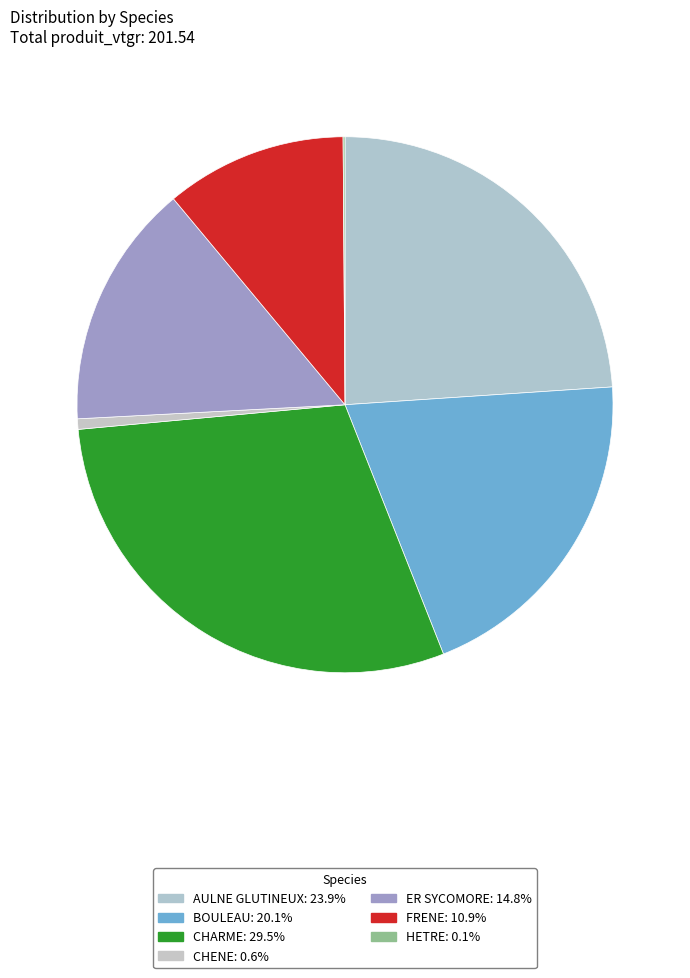

Which has a higher value, HETRE or AULNE GLUTINEUX?

AULNE GLUTINEUX